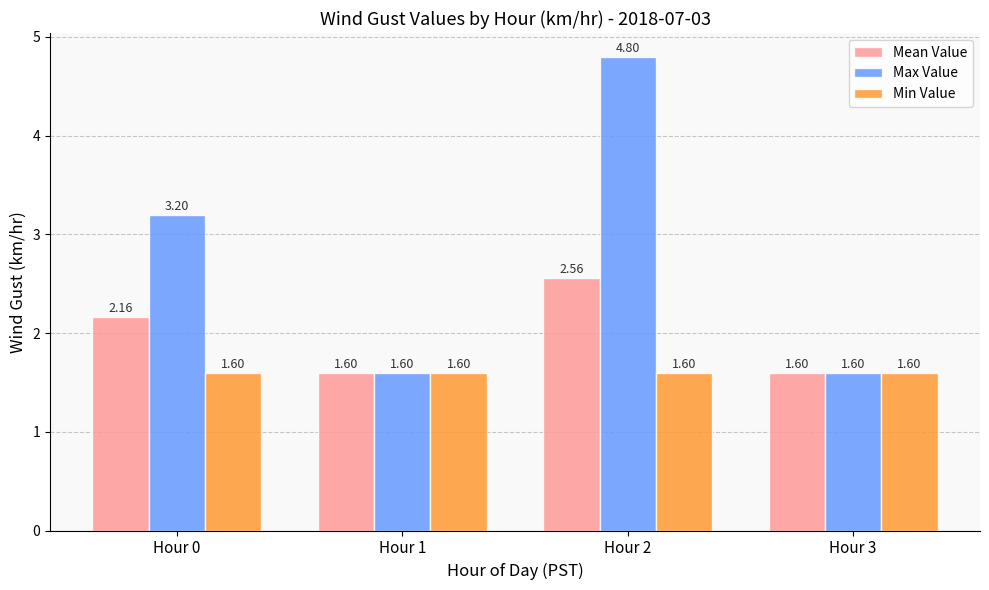

The value of Min Value at Hour 1 is 1.6. True or false?

True